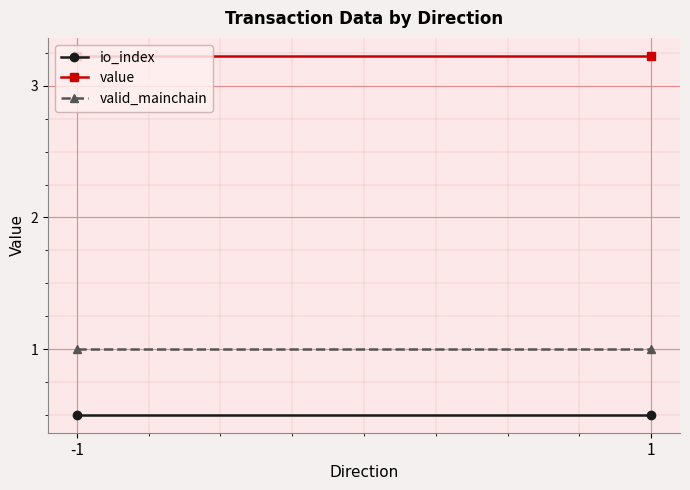

Rank the categories by valid_mainchain value from highest to lowest.

-1, 1